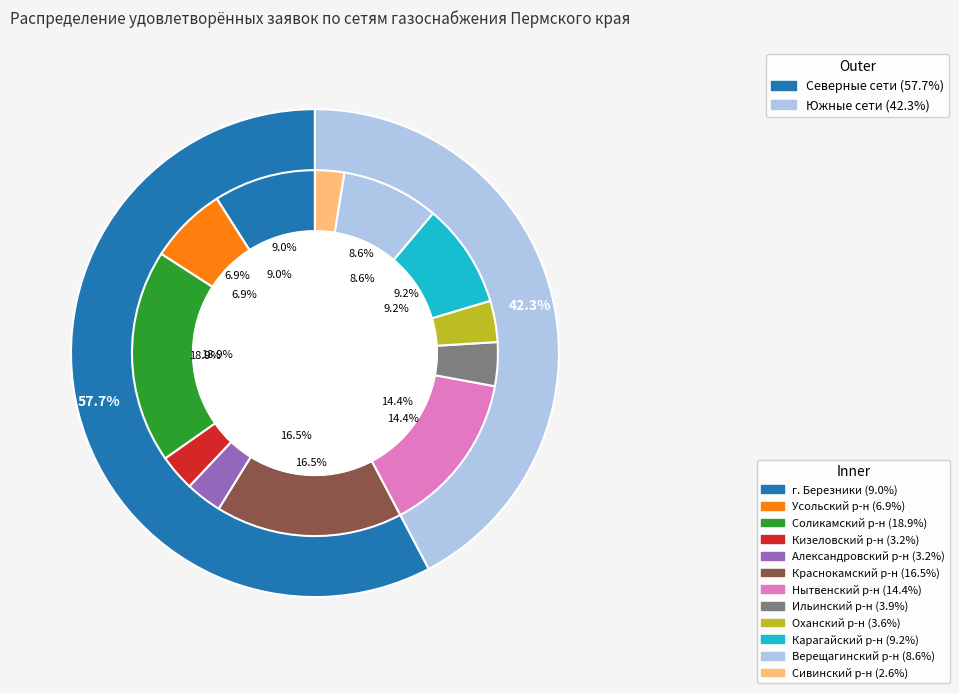

Does any single category account for the majority?

No